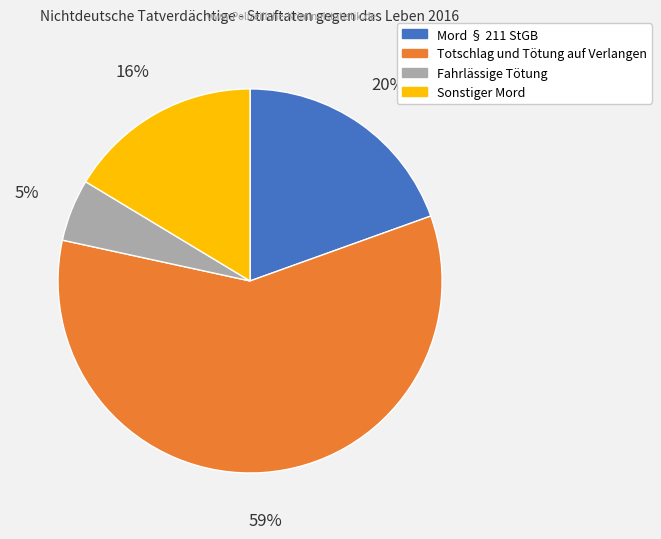

Do Mord § 211 StGB and Sonstiger Mord together represent more than half of the pie?

No